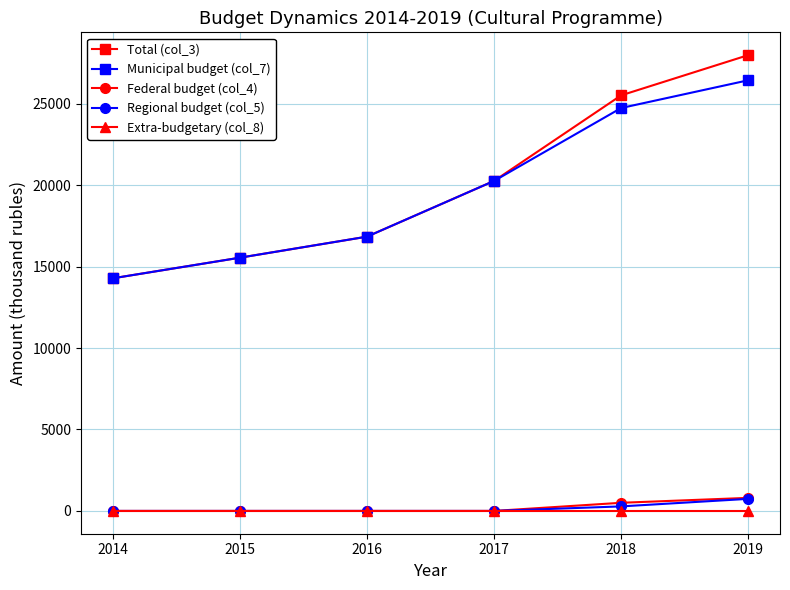

What is the total value across all series at 2017?

40513.8